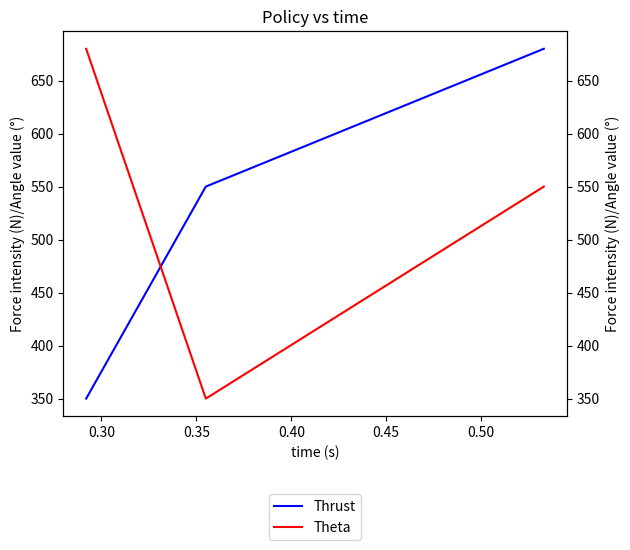

Which series has the largest range (max minus min)?

Thrust